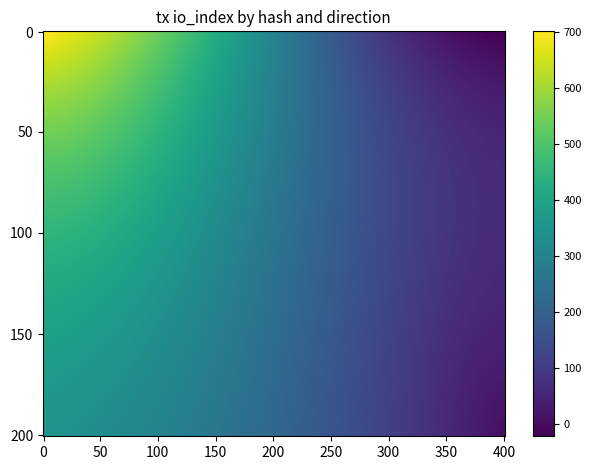

Between direction and io_index, which is larger?

io_index